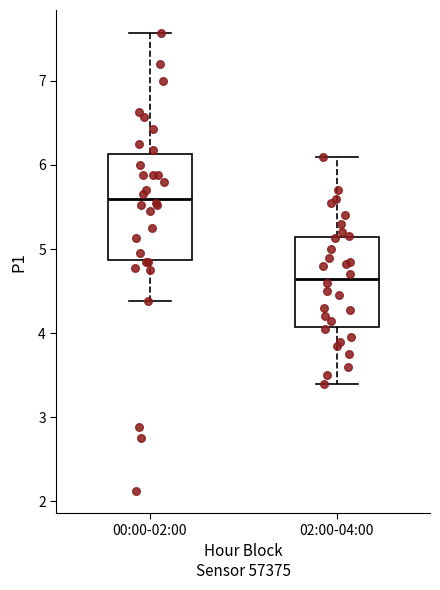

Reading left to right, read every box against the y-axis: the position of its median line, the range the box covers, and the ends of its whiskers. The values are not printed on the chart, so give them approximately, as read against the axis.

00:00-02:00: median 5.6, box 4.9 to 6.1, whiskers 4.4 to 7.6
02:00-04:00: median 4.7, box 4.1 to 5.1, whiskers 3.4 to 6.1